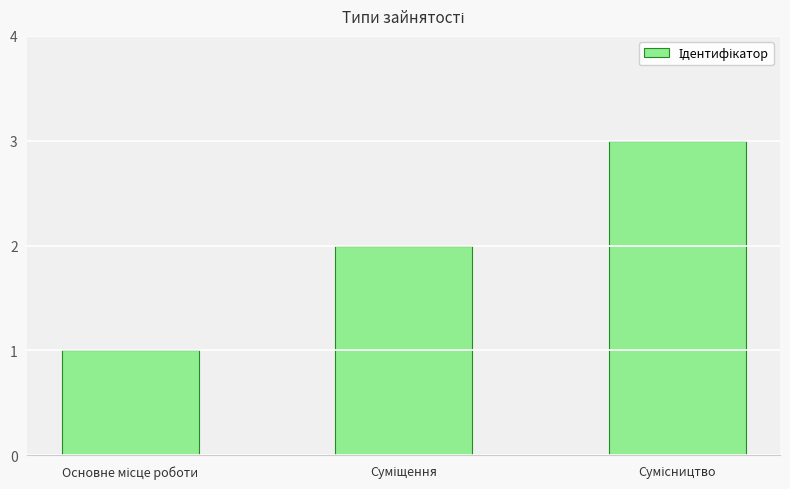

How many data points are less than 2?

1